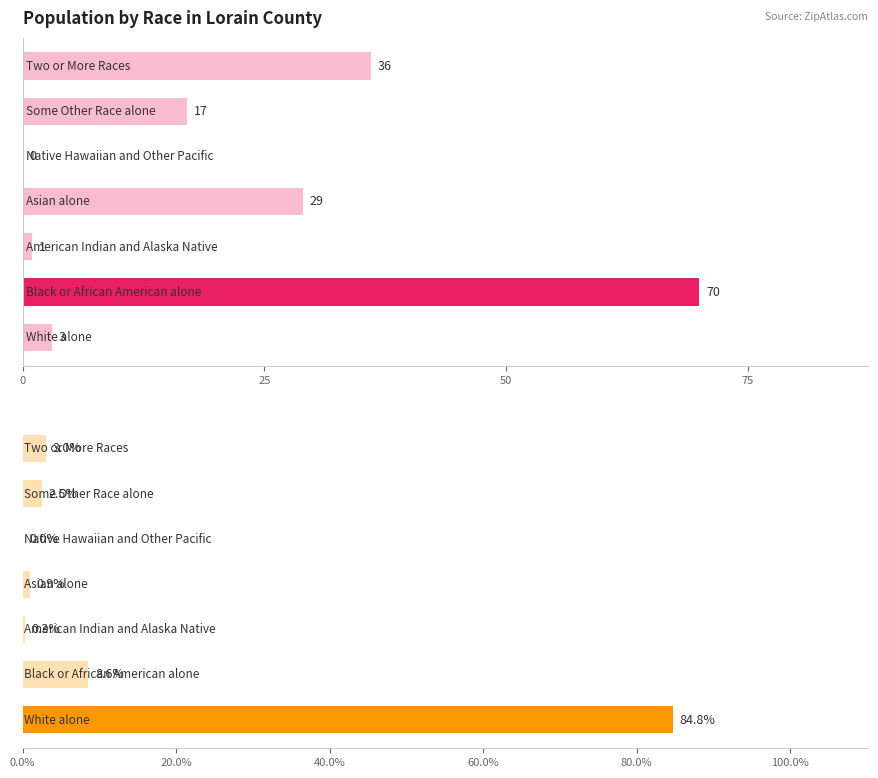

True or false: This Area has a value of 6.7 at 75.

False